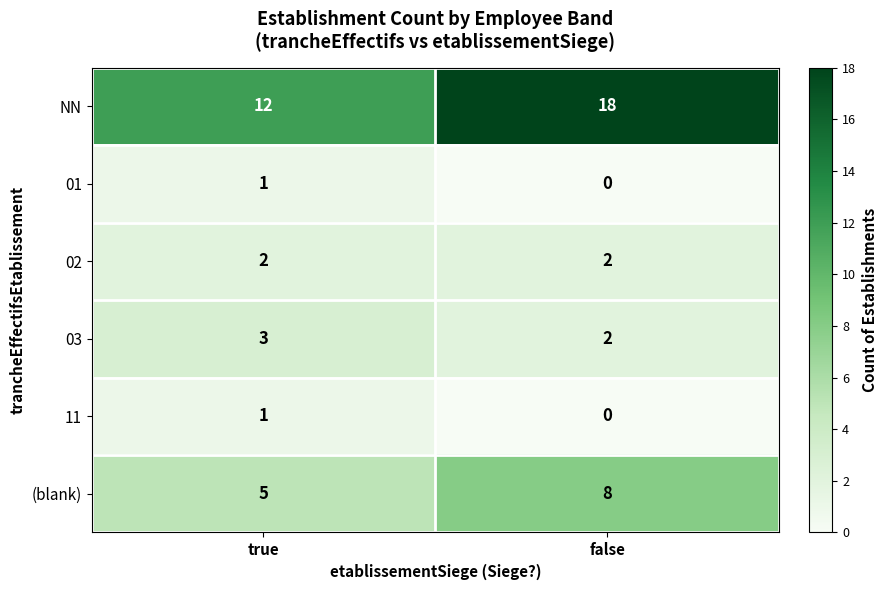

At which category is the sum across all series the highest?

false